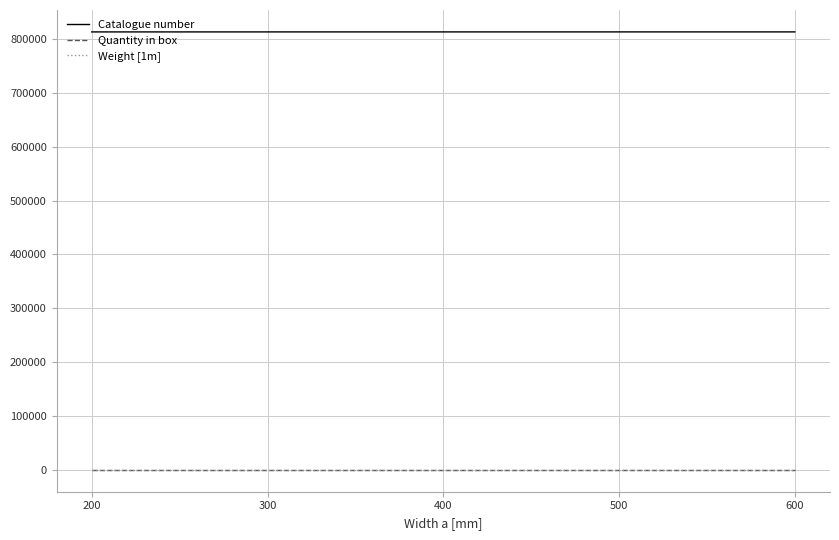

What is the difference between the maximum and minimum values in the Catalogue number series?

40